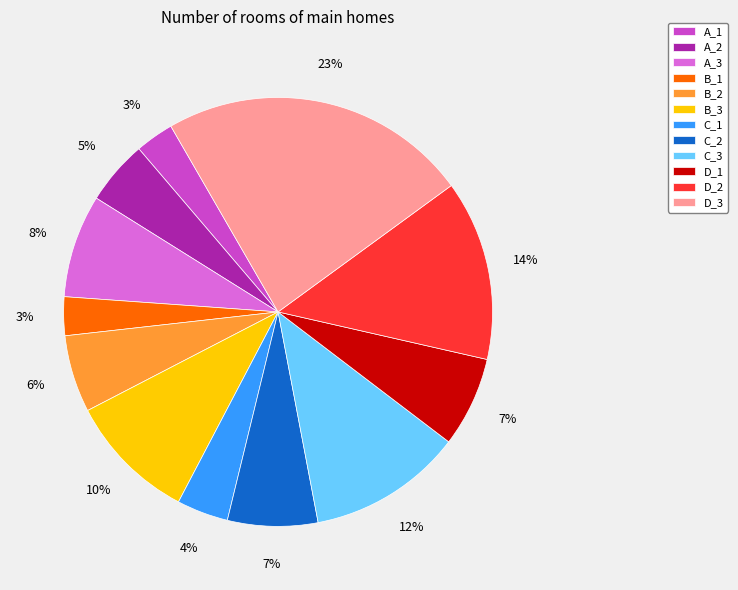

Does any single category account for the majority?

No